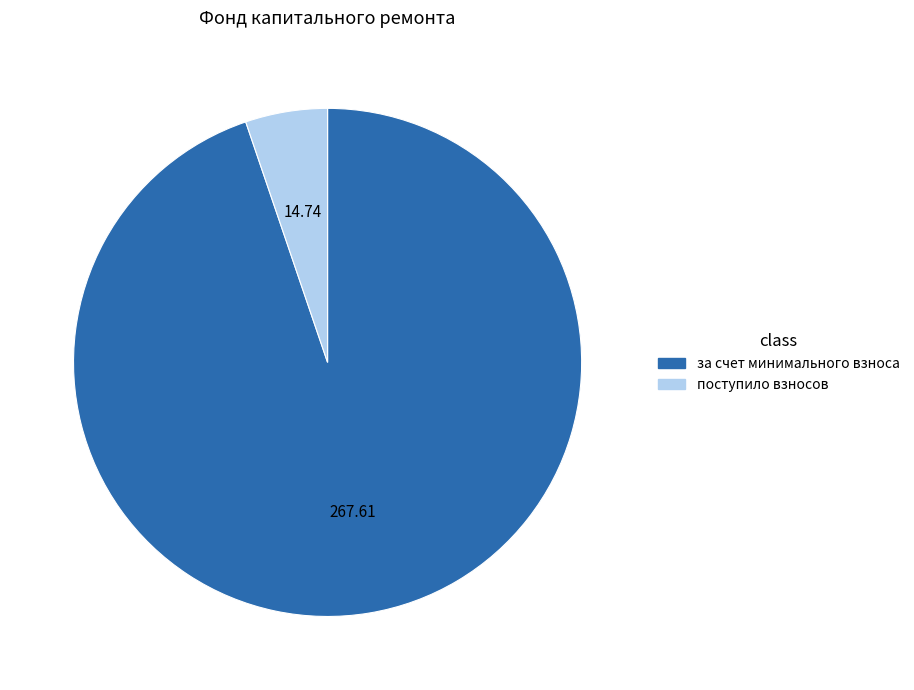

Approximately how many times larger is the value at за счет минимального взноса compared to поступило взносов?

18.2